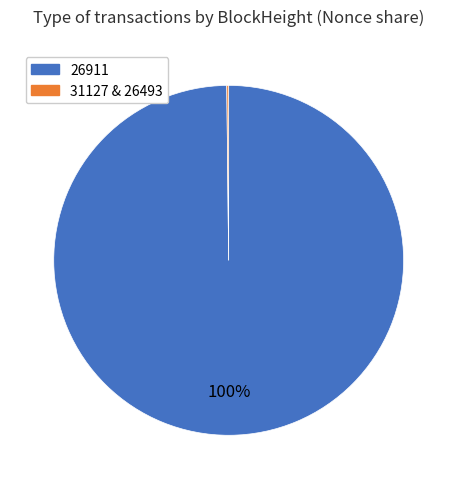

To the nearest percent, what is the average slice percentage?

50%